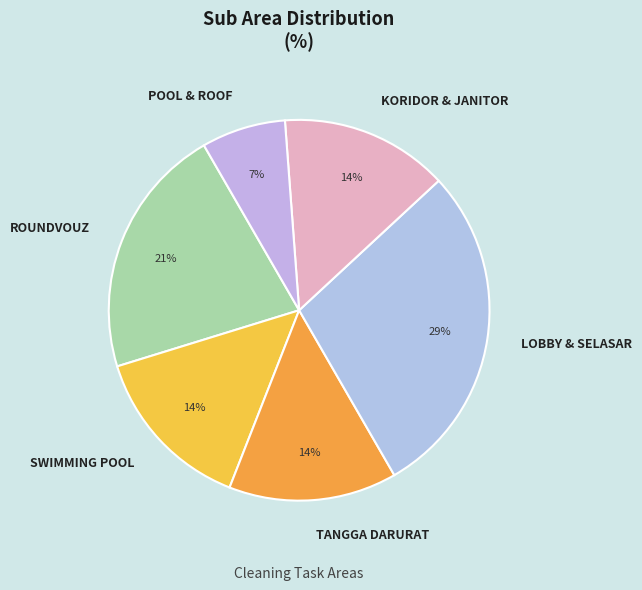

To the nearest percent, what is the average slice percentage?

17%